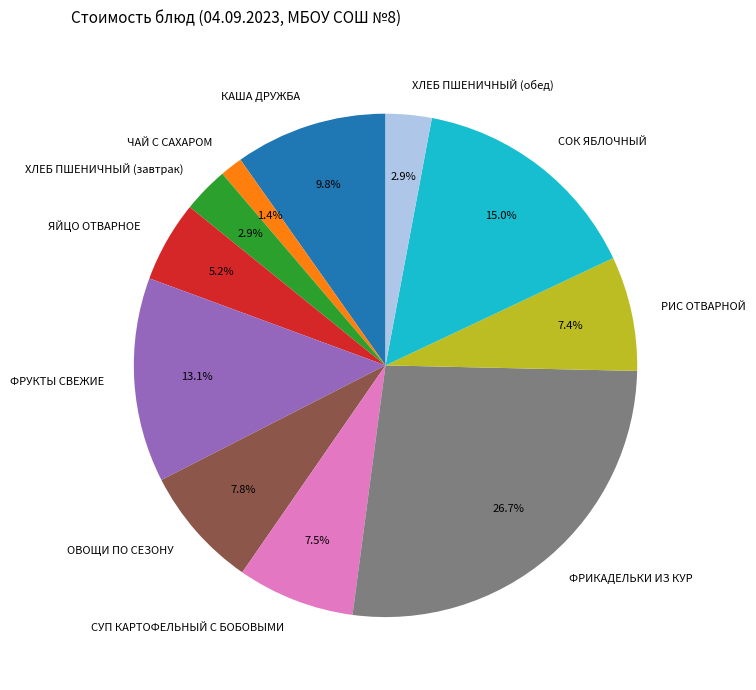

The ЯЙЦО ОТВАРНОЕ slice represents 5% of the pie. True or false?

True